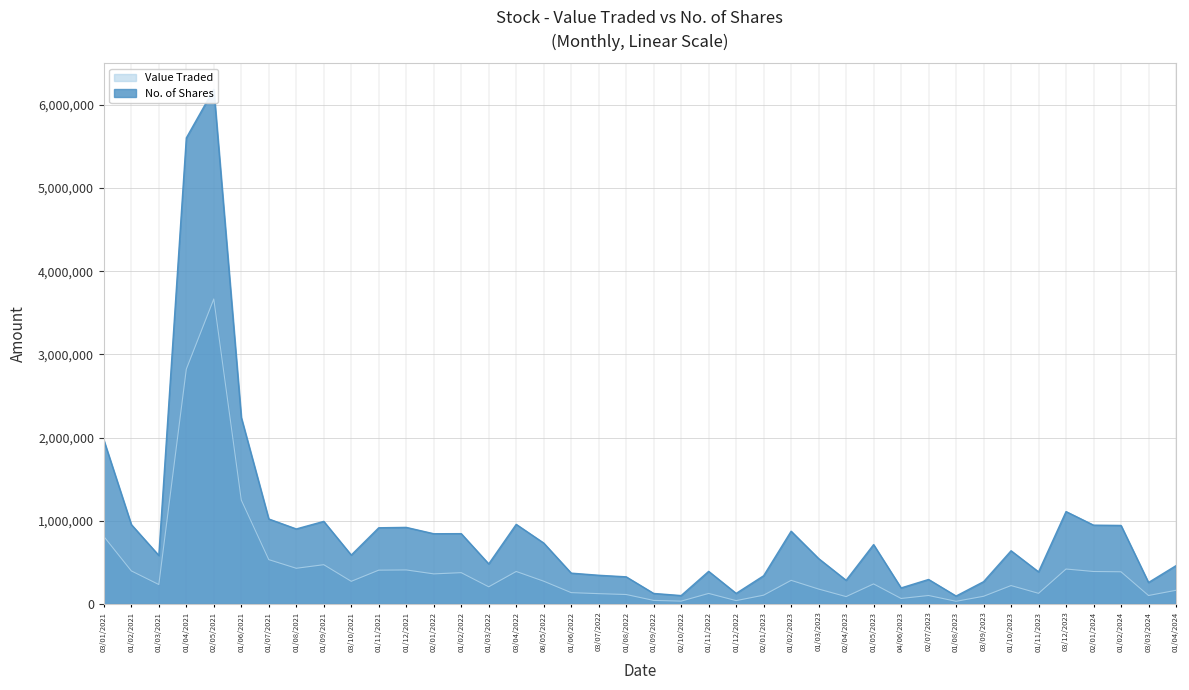

Rank the series at 02/07/2023 from highest to lowest value.

No. of Shares, Value Traded